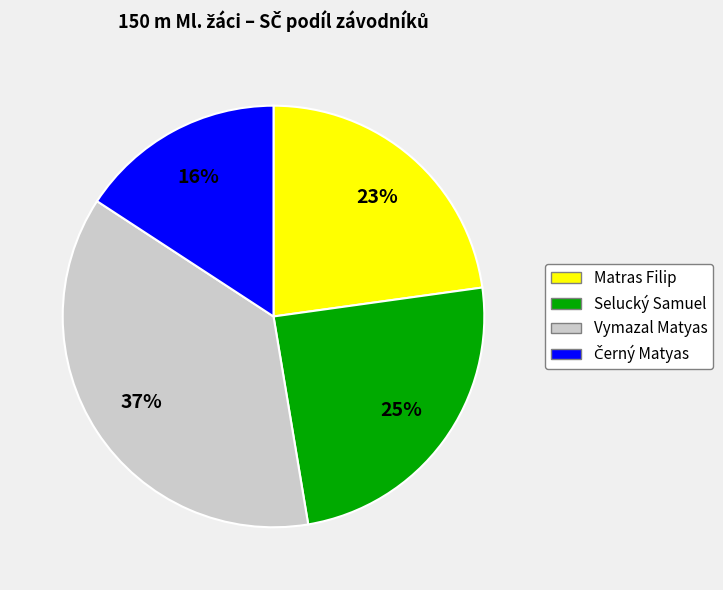

Which has a higher value, Selucký Samuel or Matras Filip?

Selucký Samuel